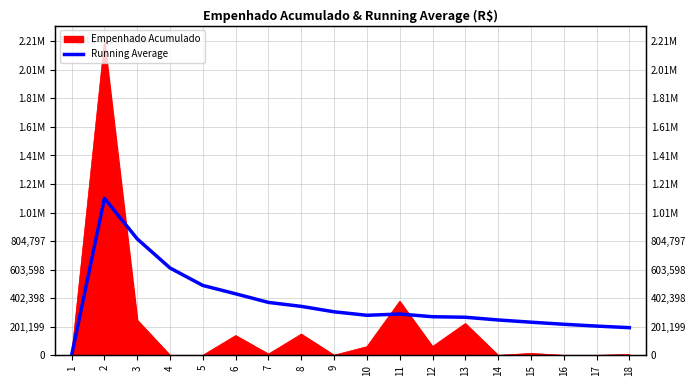

Where does the data first go above 290863?

2